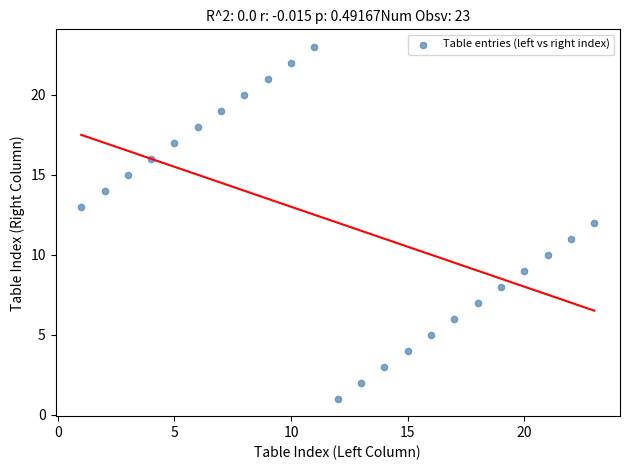

What is the range of X values (max minus min)?

22